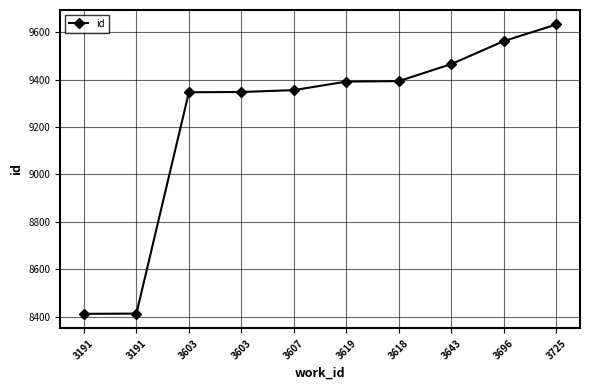

Between 3603 and 3725, which is larger?

3725